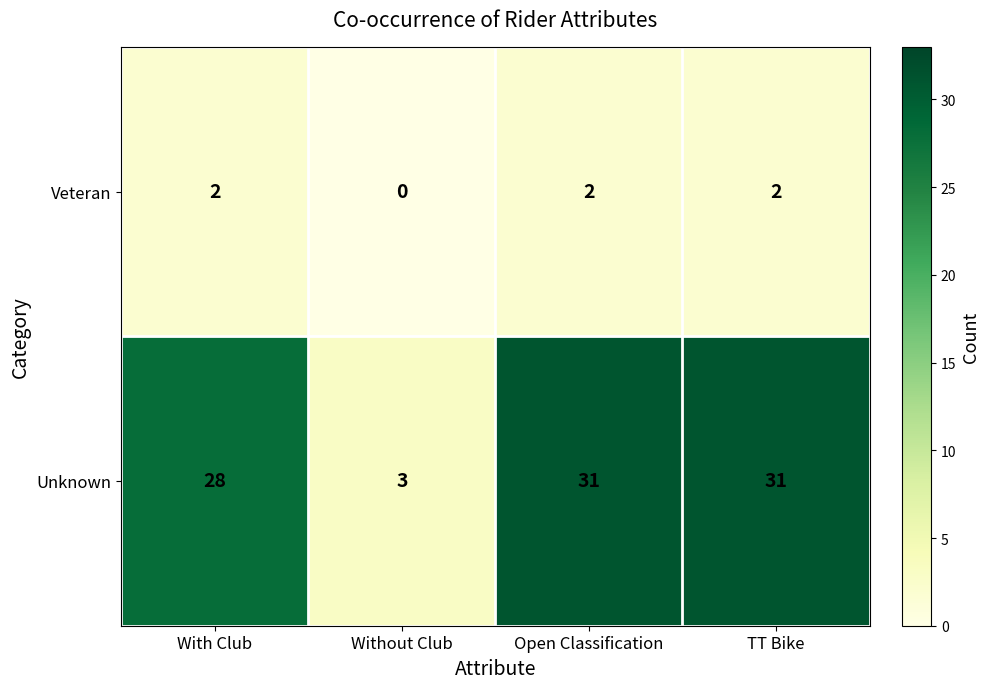

True or false: Veteran has a value of 2 at Open Classification.

True